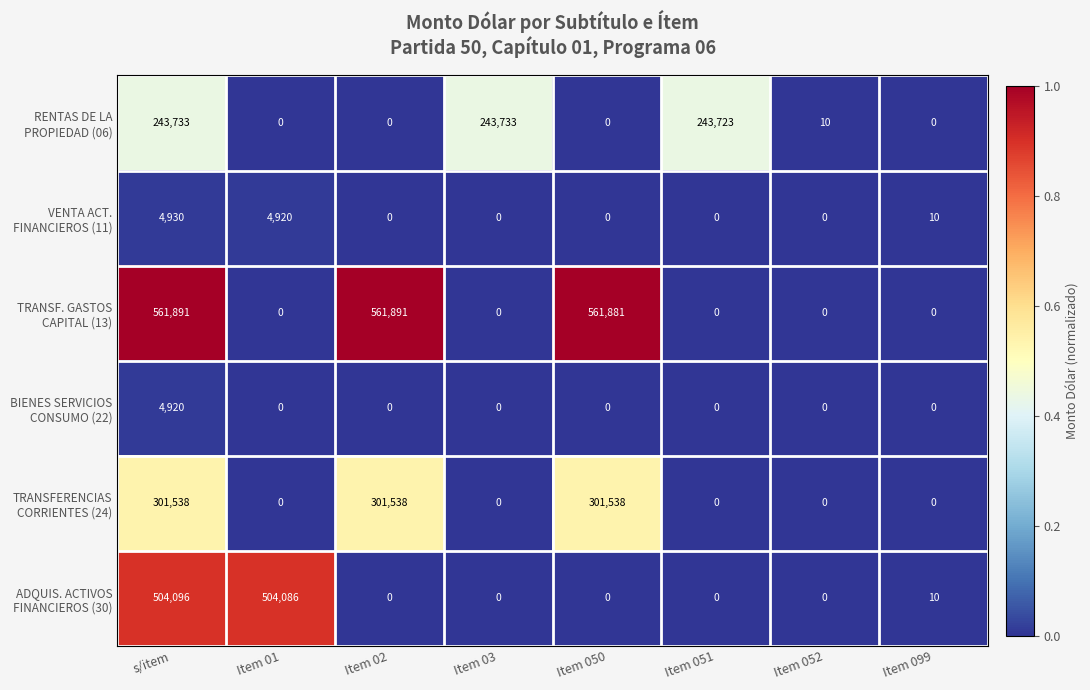

Count the number of categories in the chart.

8